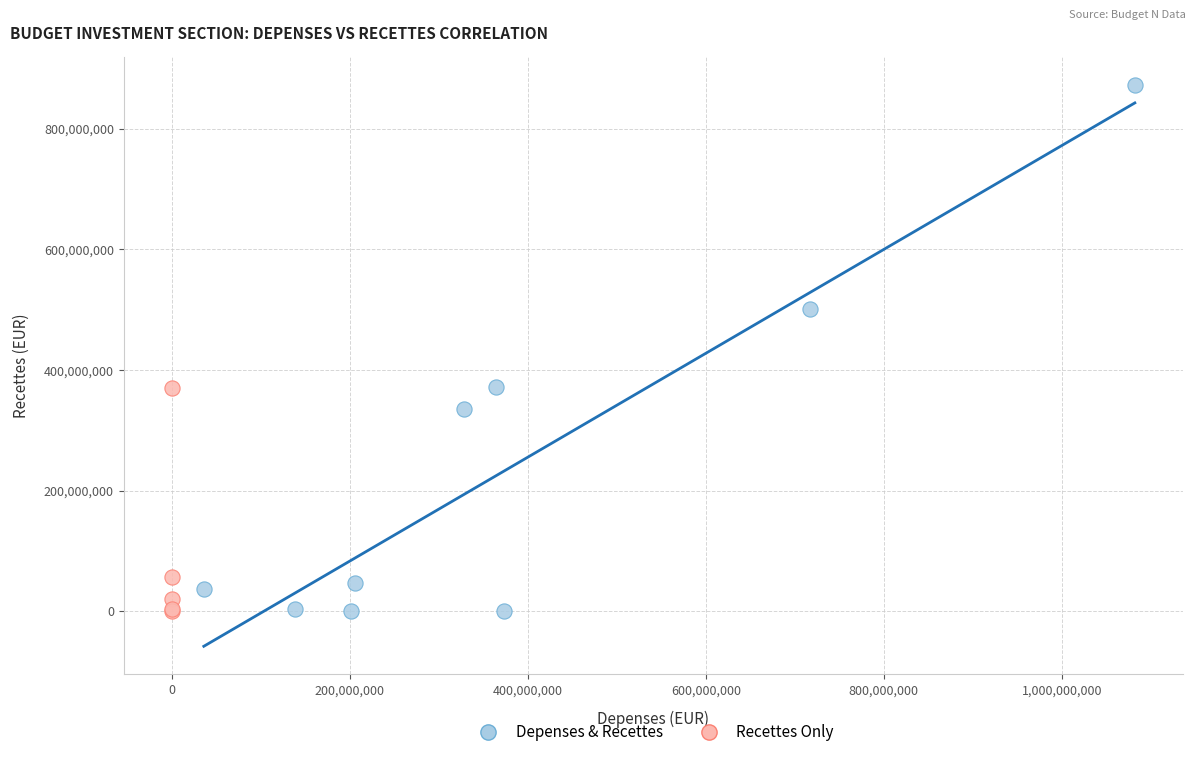

Which series has the largest Y range (max minus min)?

Depenses & Recettes